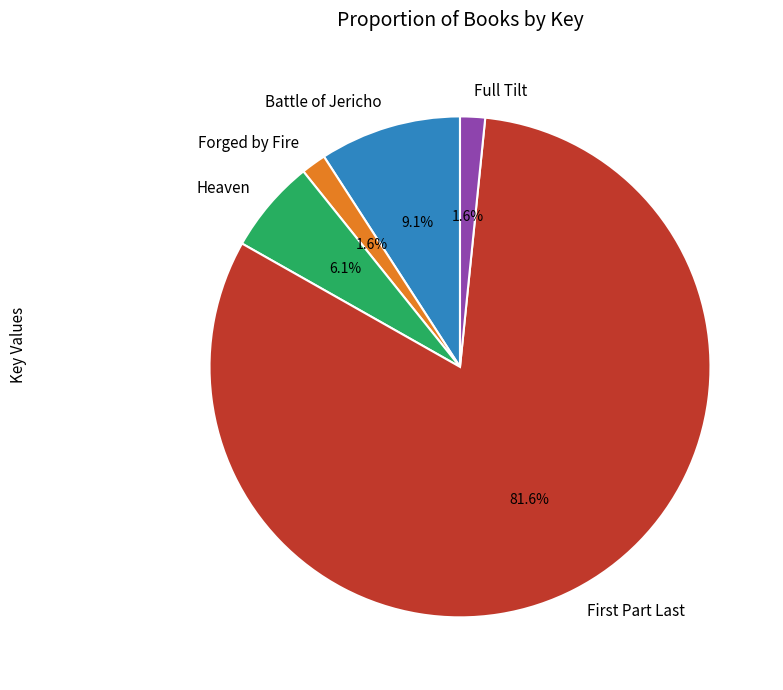

Is Forged by Fire the majority of the pie?

No